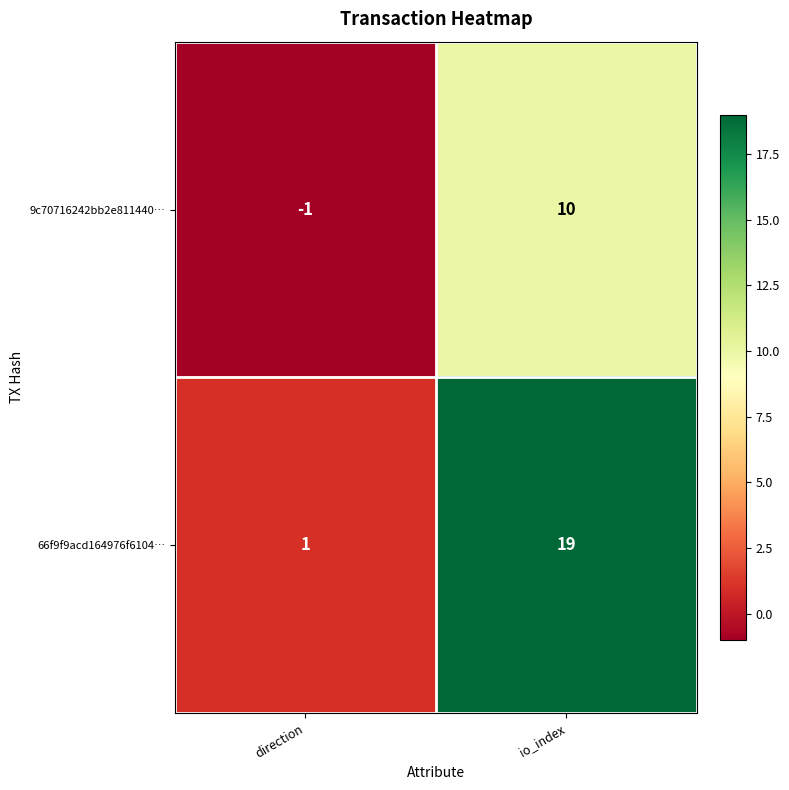

Rank the series at direction from lowest to highest value.

9c70716242bb2e811440…, 66f9f9acd164976f6104…